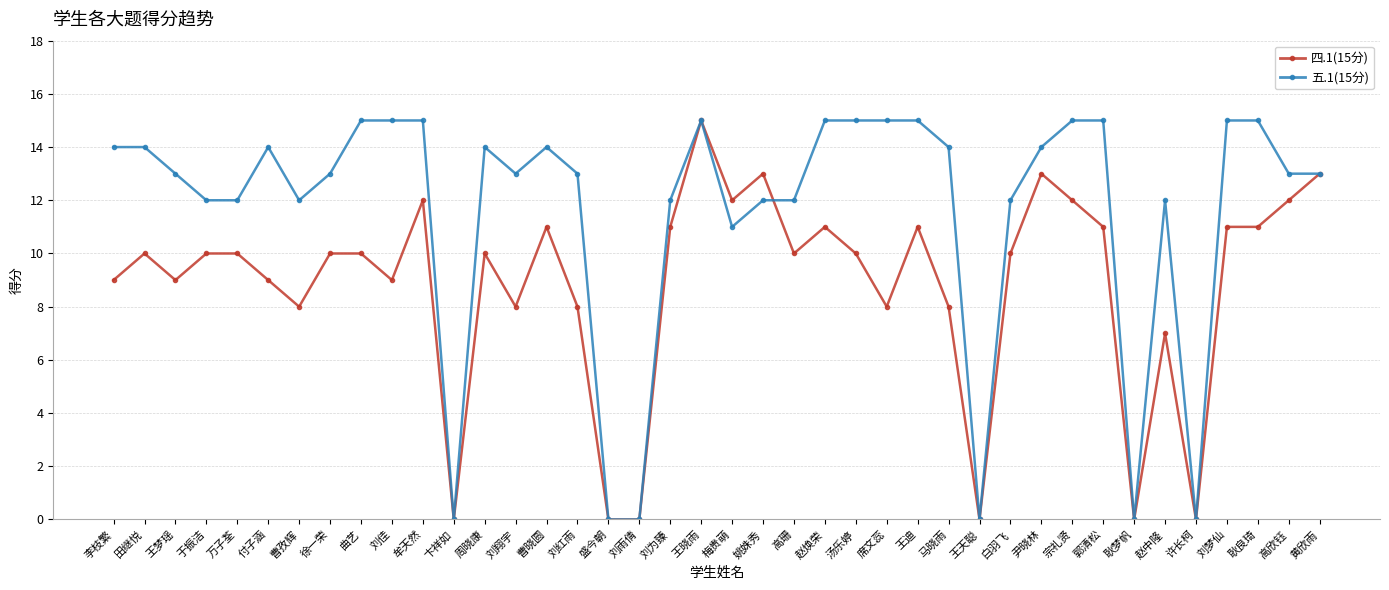

Is this an area chart (filled region under the line)?

No